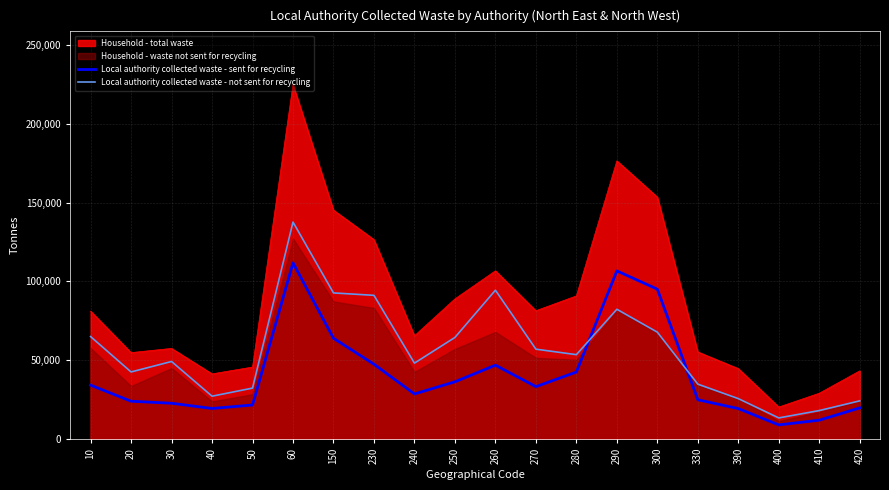

The value of Local authority collected waste - sent for recycling at 390 is 19262. True or false?

True